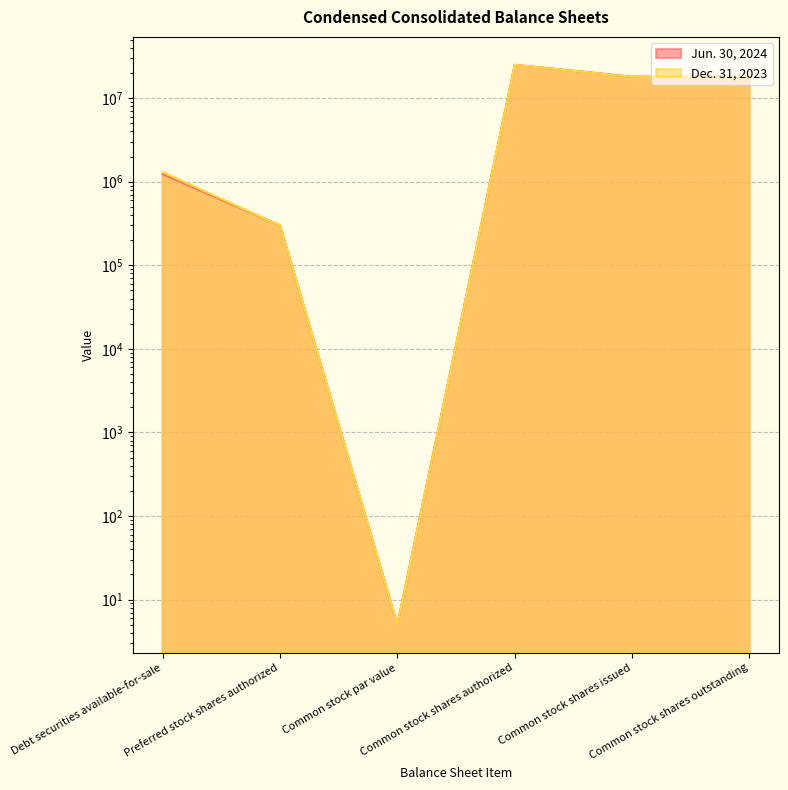

Which series has the widest spread of values?

Jun. 30, 2024